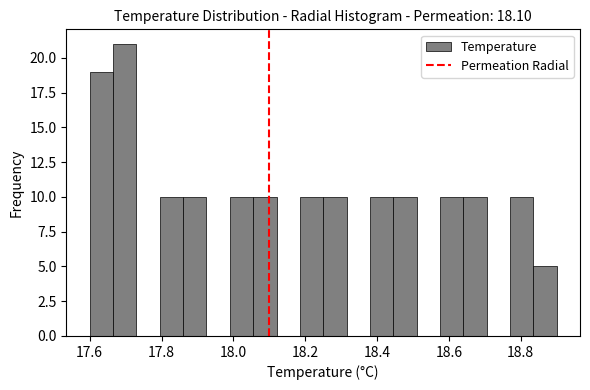

Around what value on the x-axis is the tallest bar? Give the approximate position of its centre, as read against the axis.

17.70